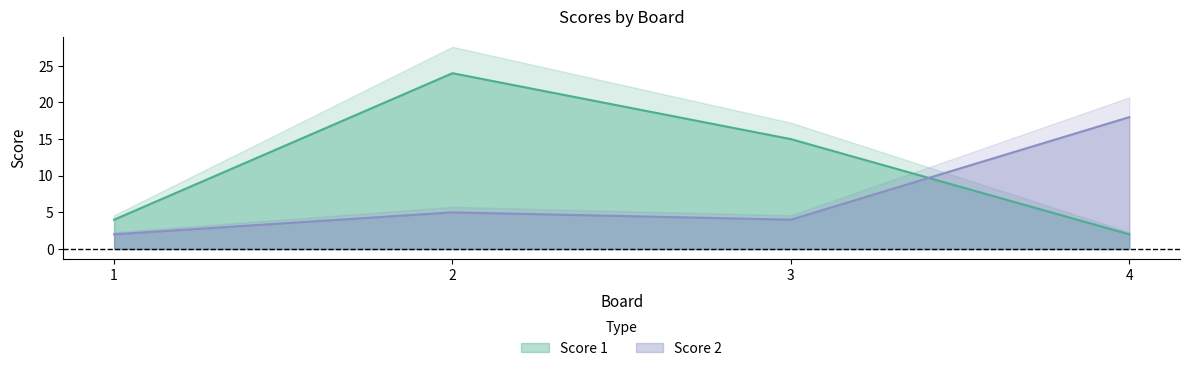

True or false: Score 1 has more than 0 interior local peaks.

True